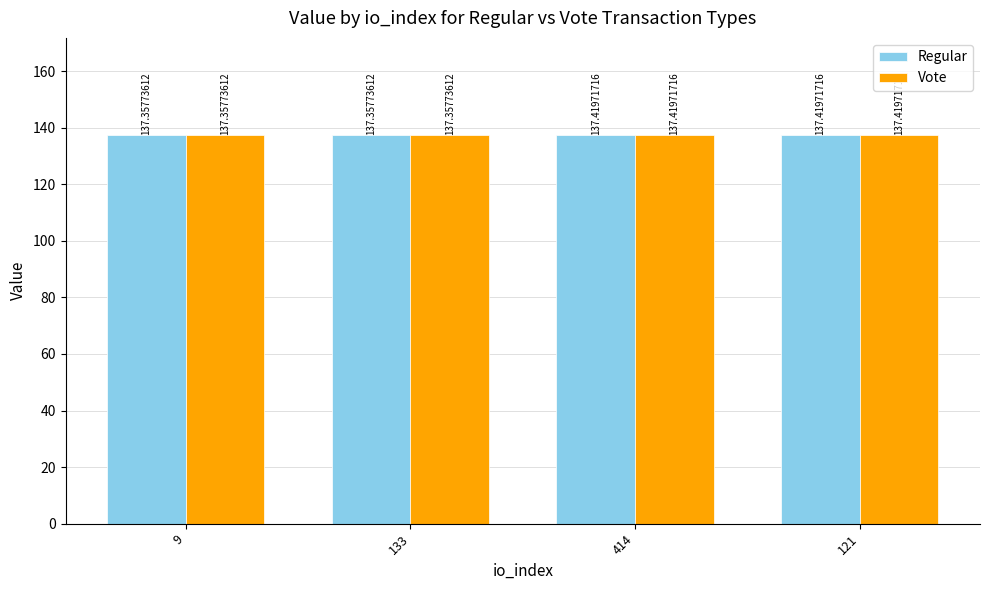

What position from the right is 9?

4